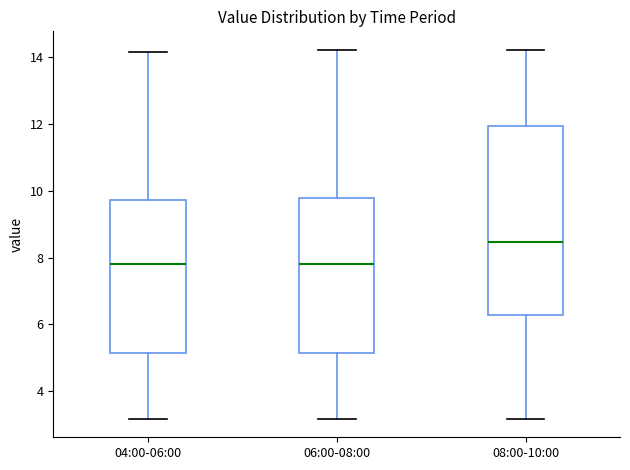

Which box is the tallest, from its lower edge to its upper edge?

08:00-10:00